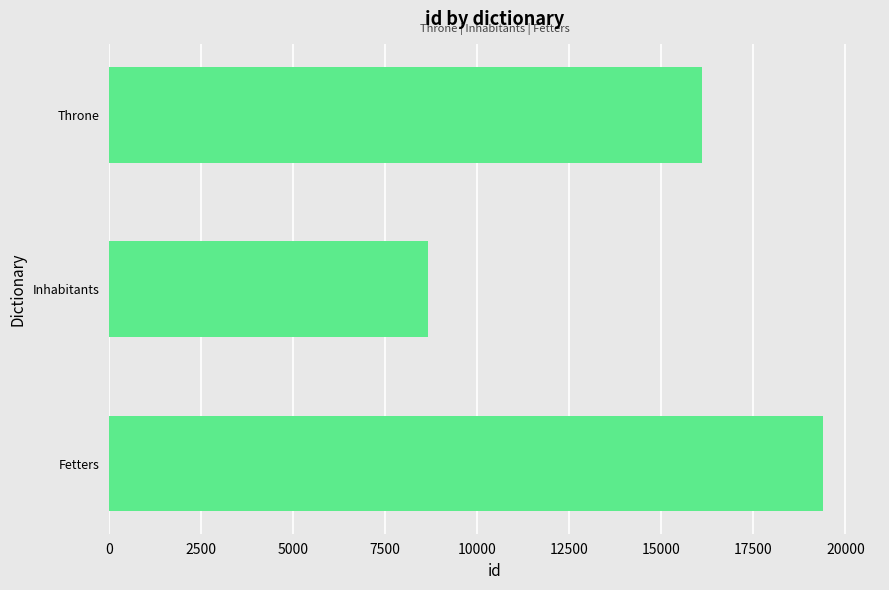

How many data points does each series have?

3